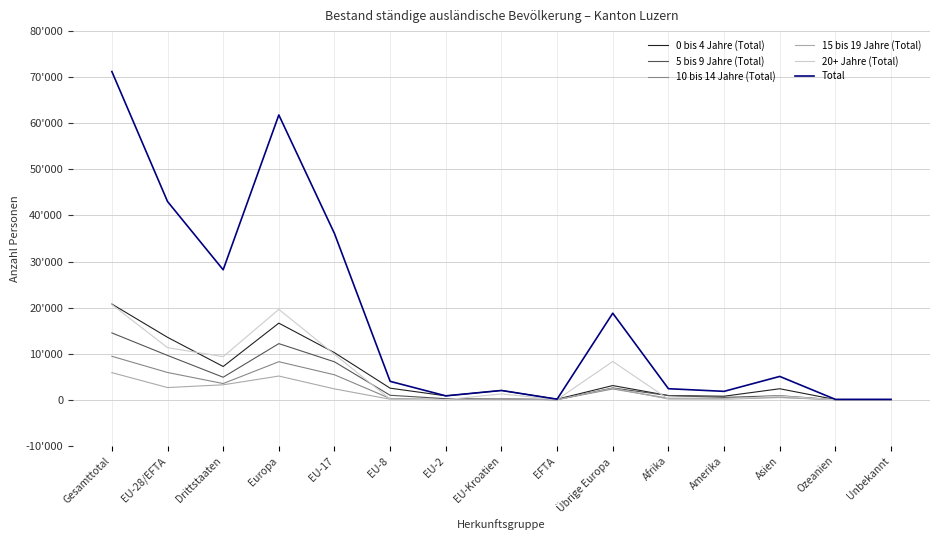

What is the spread (max minus min) of values at EFTA?

110